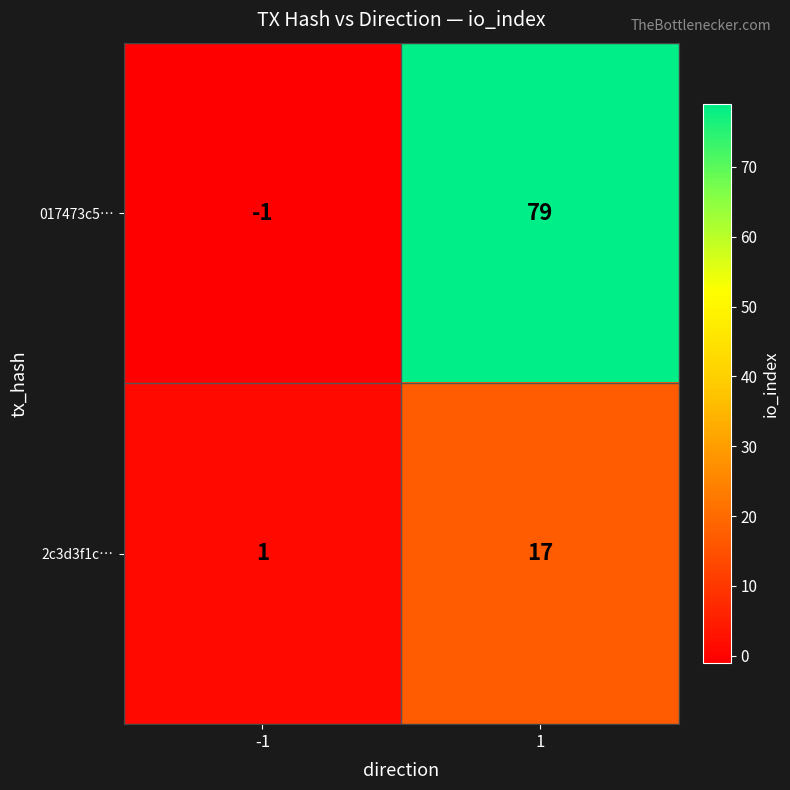

Which series has the largest range (max minus min)?

017473c5…